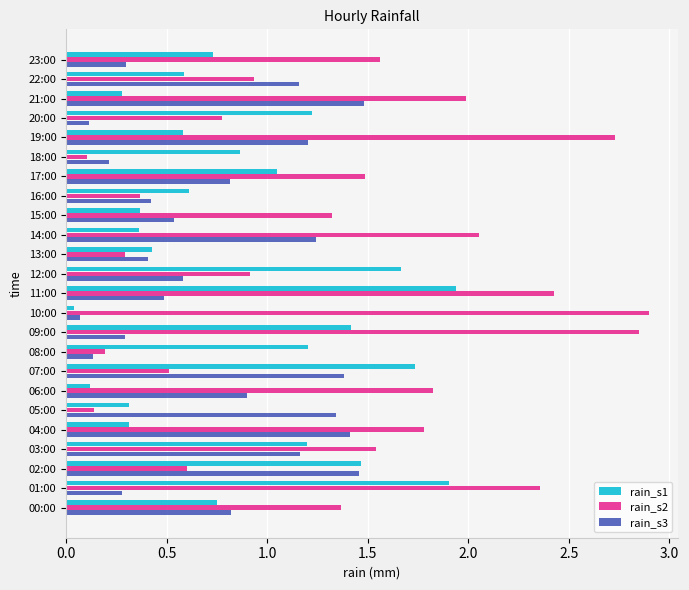

Which category has the highest value in the rain_s2 series?

10:00